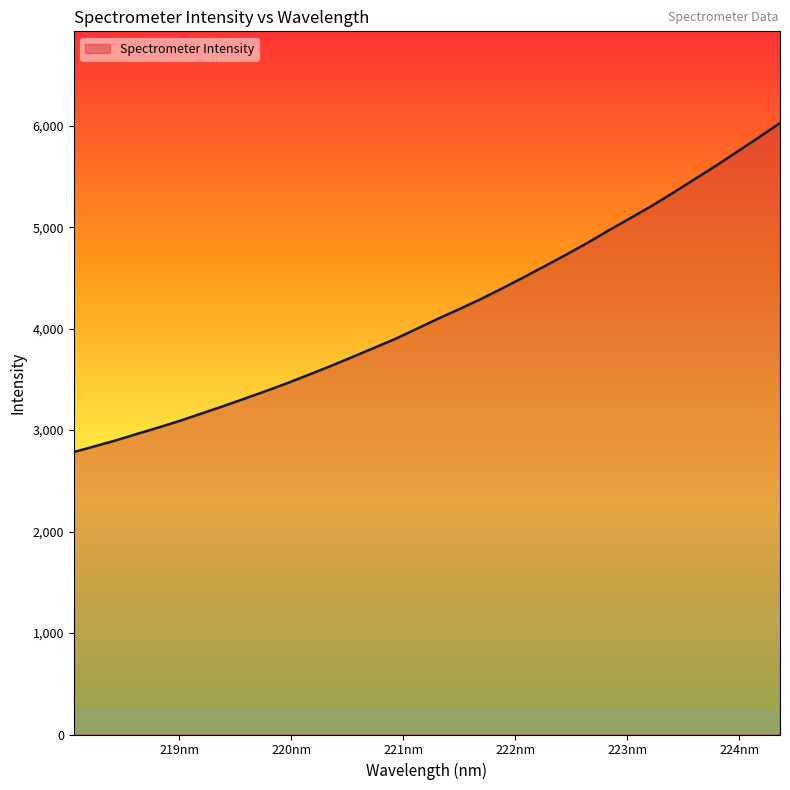

How many values are below 4097?

17